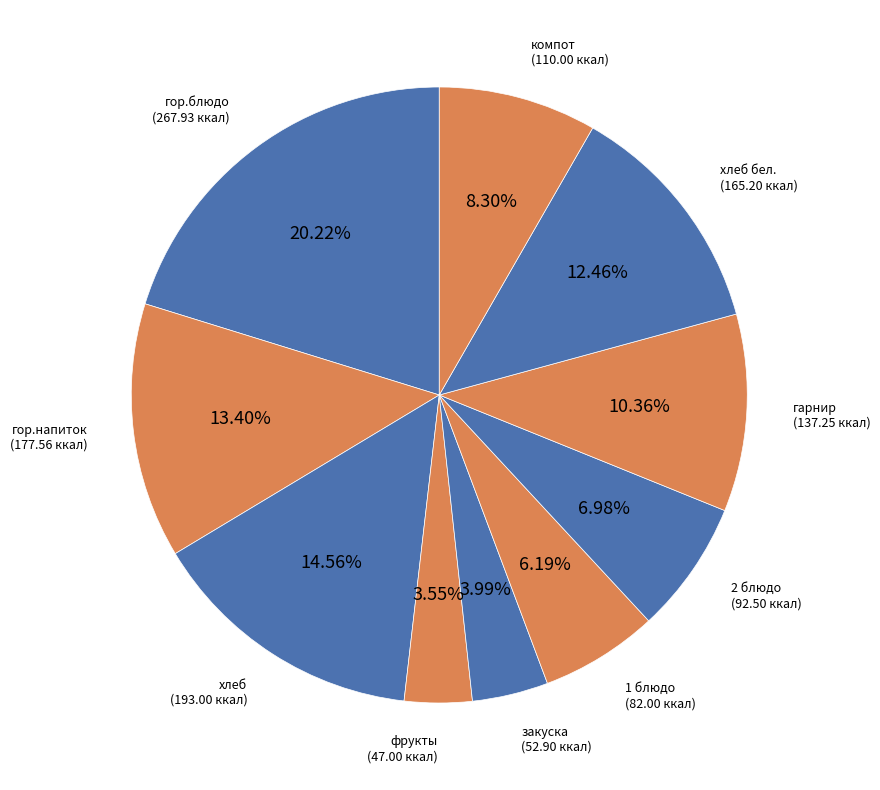

Is there a majority slice in this chart?

No